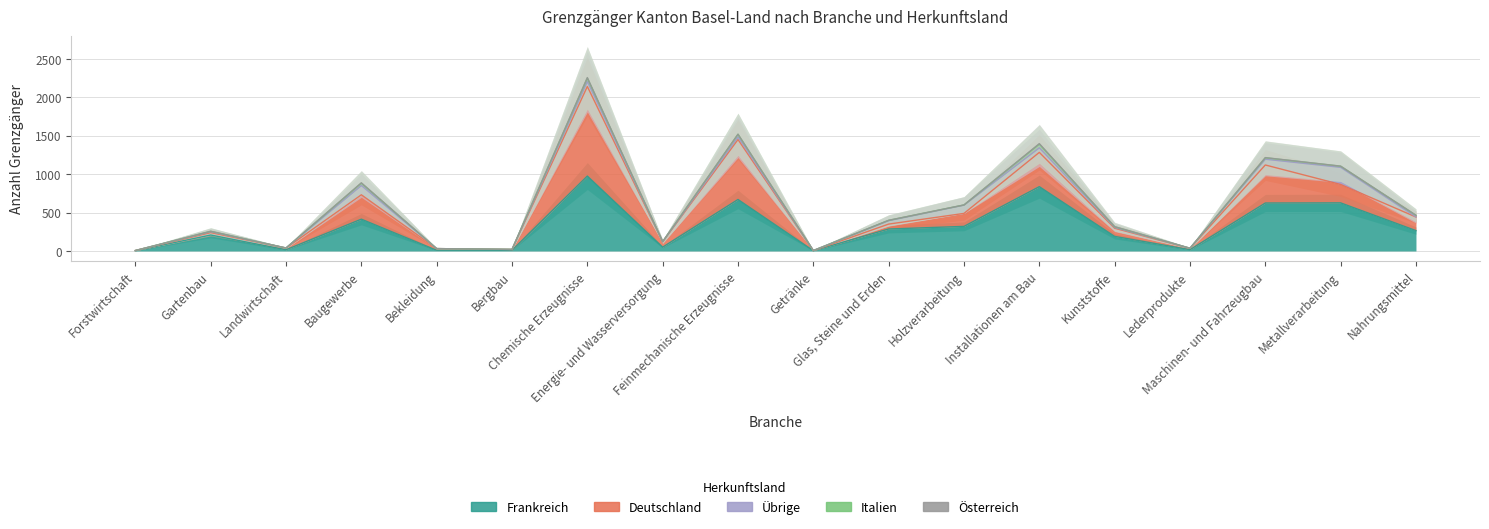

What is the difference between the Österreich values at Chemische Erzeugnisse and Lederprodukte?

6